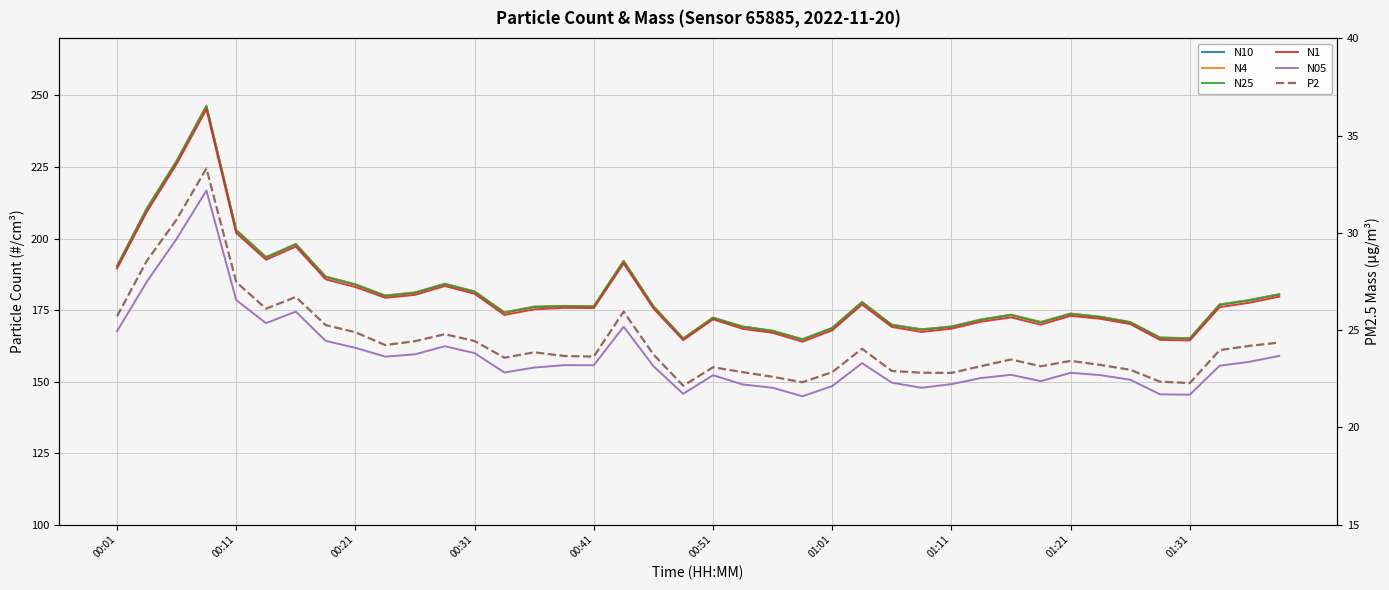

How many categories are shown in the chart?

40